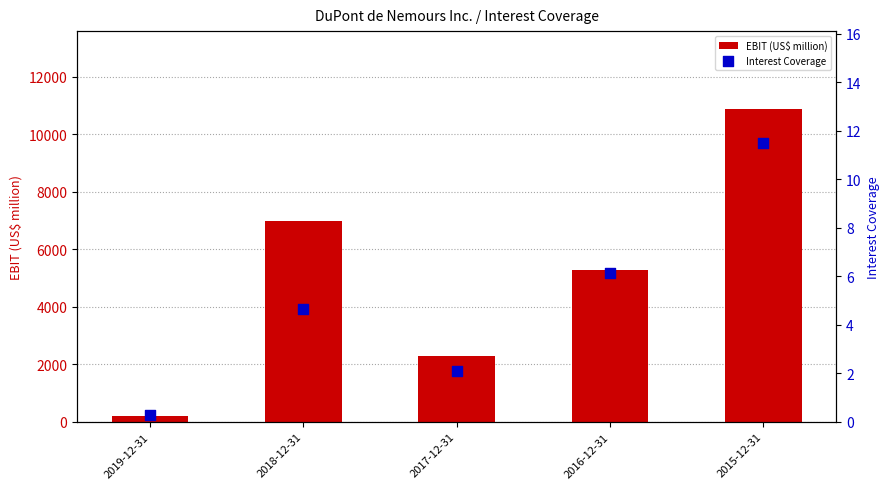

Is the value of EBIT (US$ million) at 2017-12-31 greater than the value of Interest Coverage at 2017-12-31?

Yes